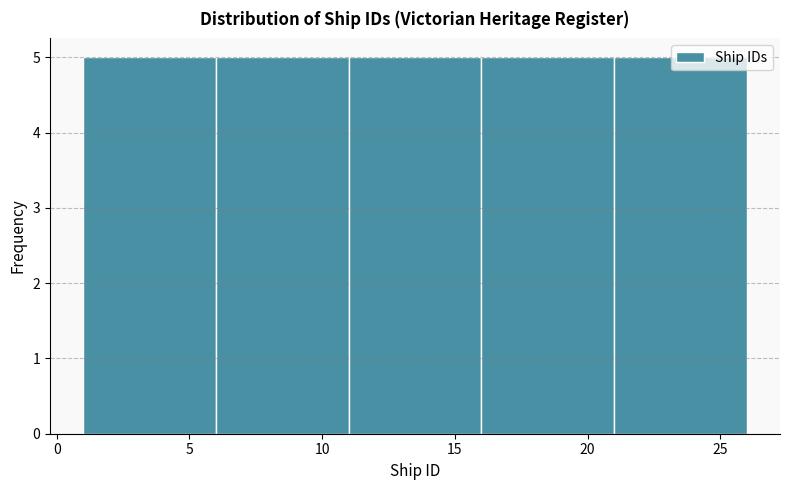

Reading left to right, list every bar in this chart as the range it spans on the x-axis followed by its height. The values are not printed on the chart, so give them approximately, as read against the axis.

1 to 6: 5
6 to 11: 5
11 to 16: 5
16 to 21: 5
21 to 26: 5